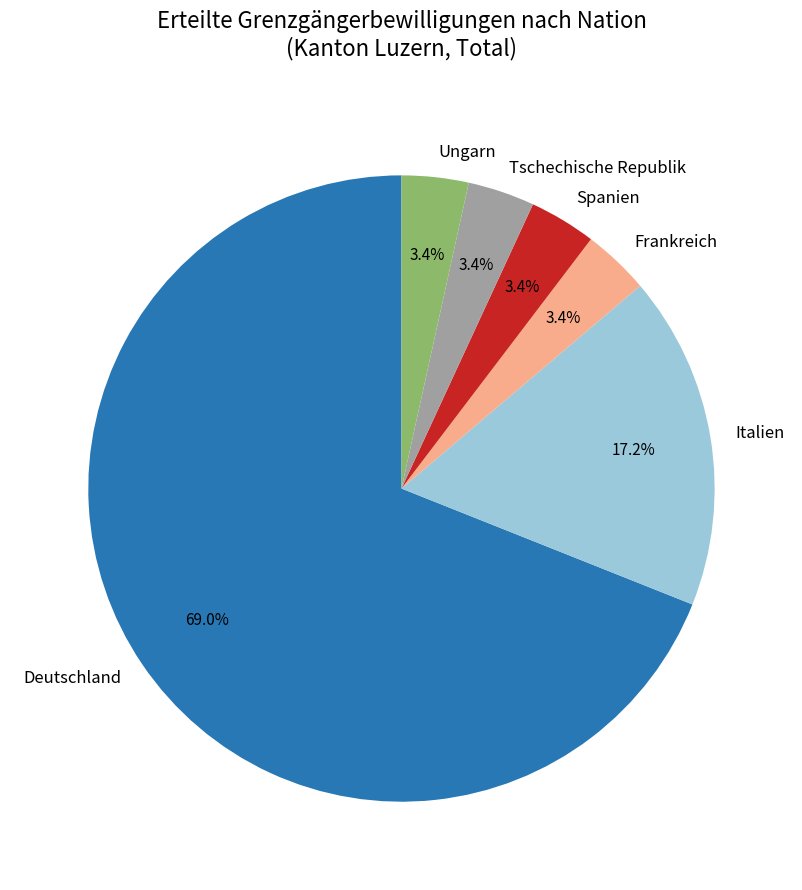

How much of the chart is everything except Italien?

82.8%